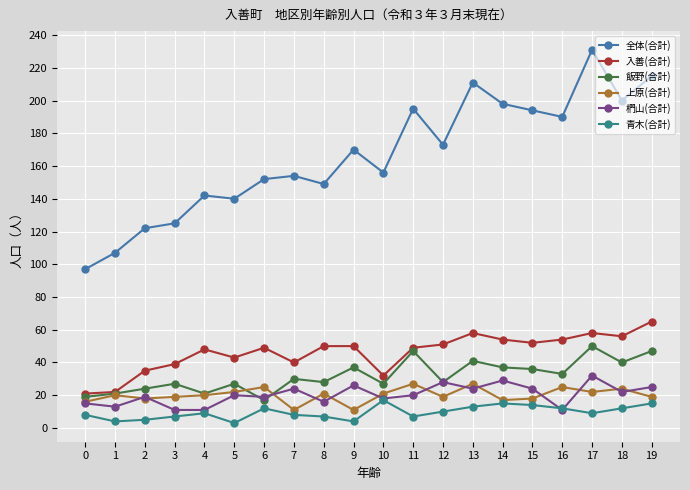

Does the chart display data point markers on the line(s)?

Yes